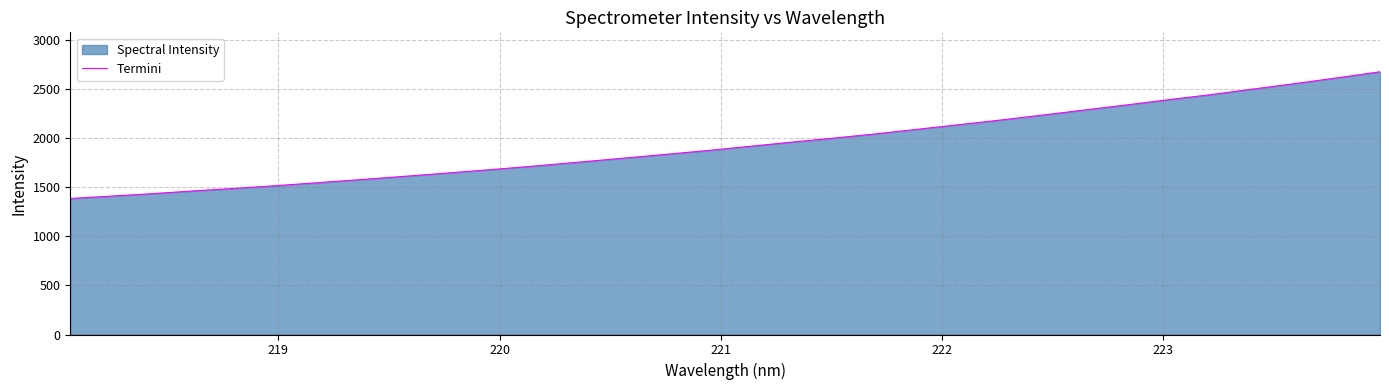

True or false: there are more than 0 points higher than both neighbors.

False